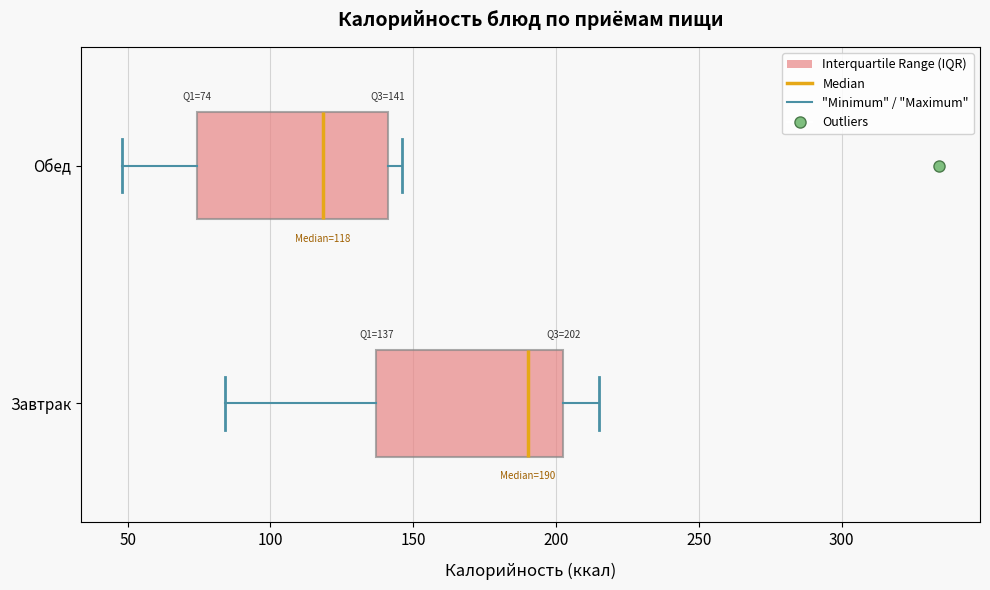

Which box has the furthest to the left median line?

Обед